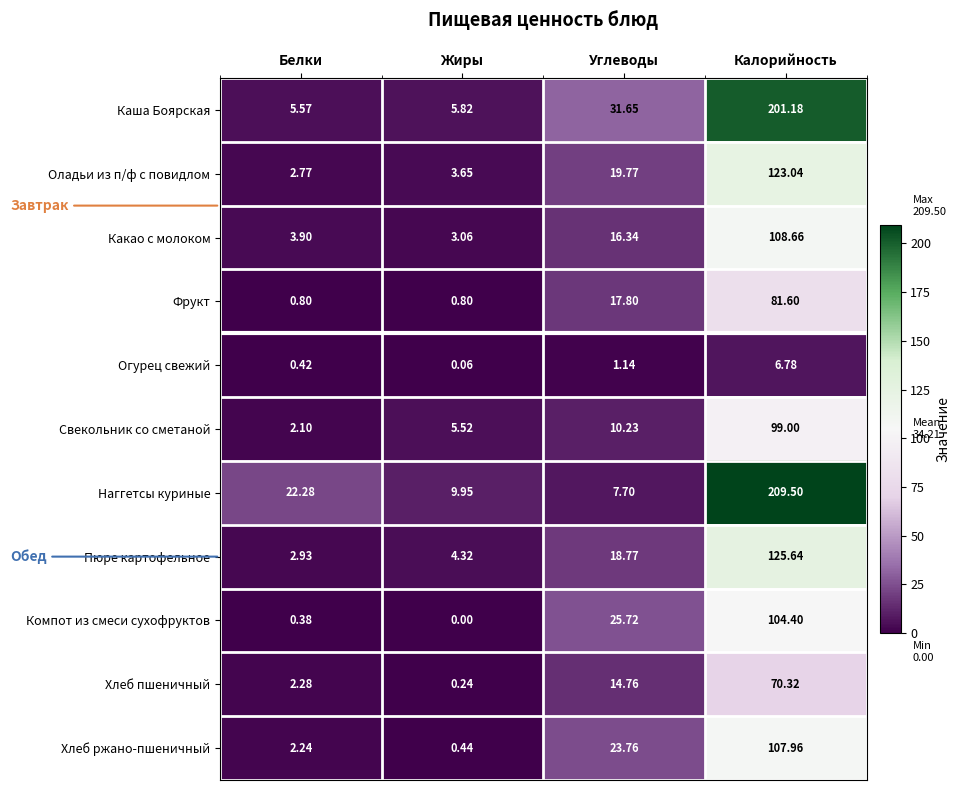

At which label does Хлеб ржано-пшеничный first exceed 23?

Углеводы